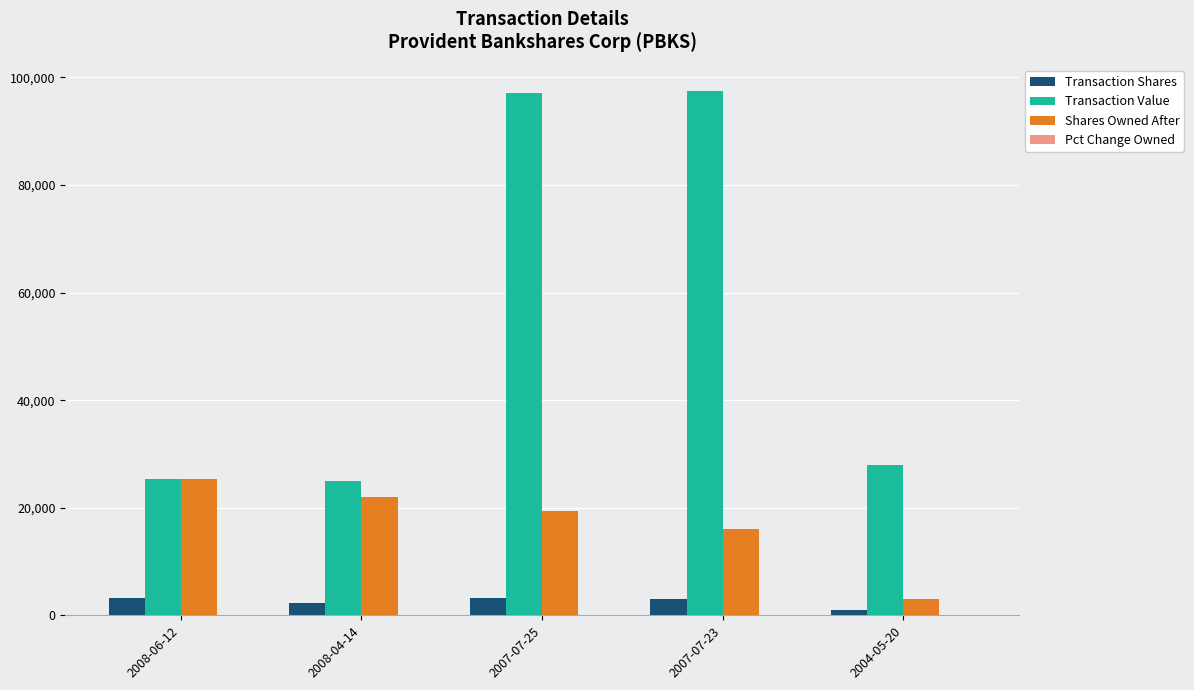

What is the maximum value shown in the chart?

97475